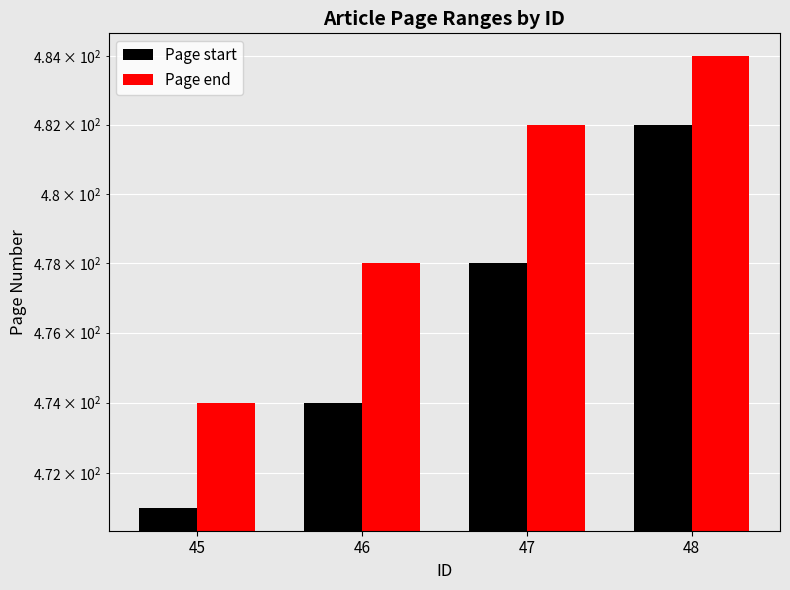

At how many categories does at least one series exceed 472?

4